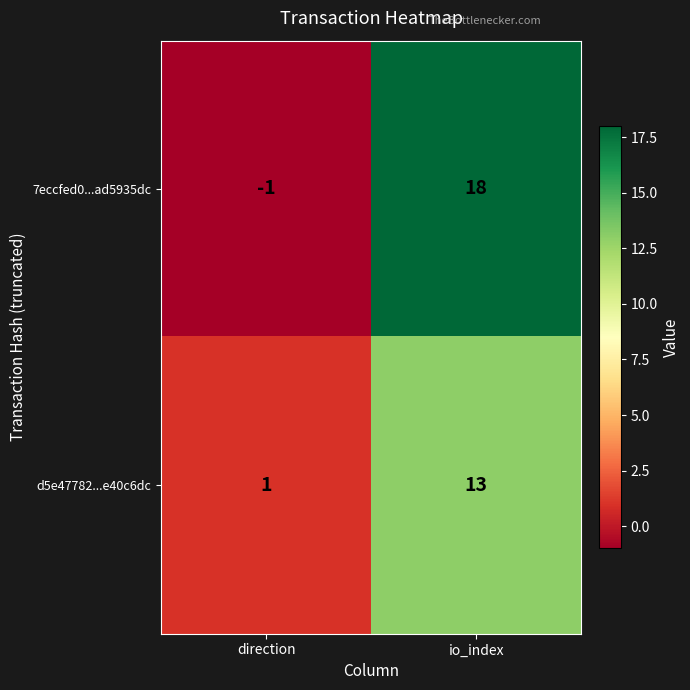

True or false: 7eccfed0...ad5935dc has a value of 12 at io_index.

False